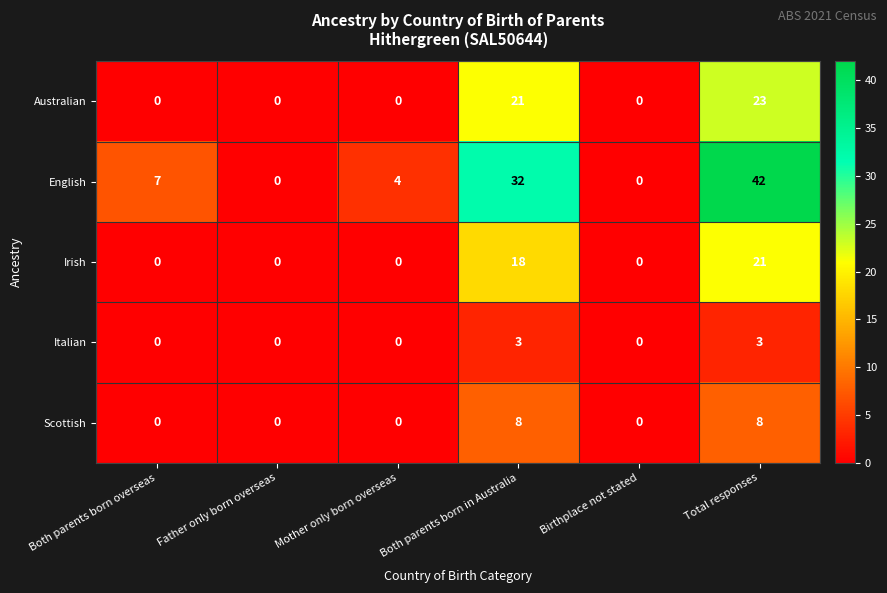

At which category is the sum across all series the highest?

Total responses